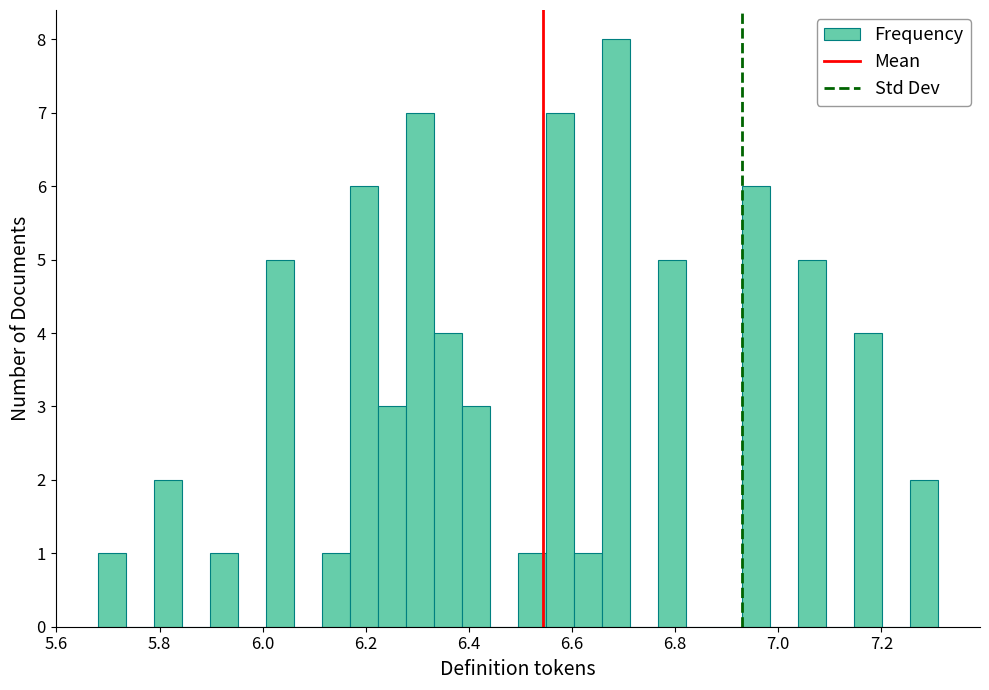

Read against the x-axis, roughly where is the centre of the tallest bar?

6.68